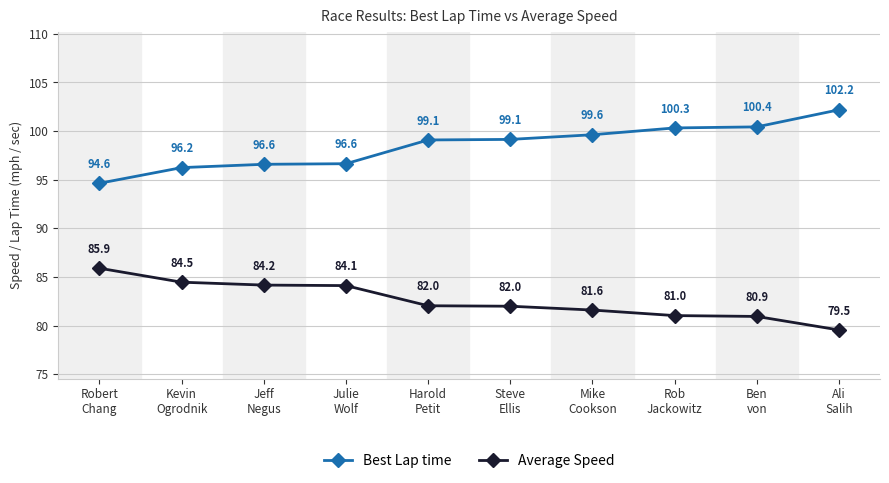

What is the difference between the Average Speed values at Ali
Salih and Jeff
Negus?

4.6